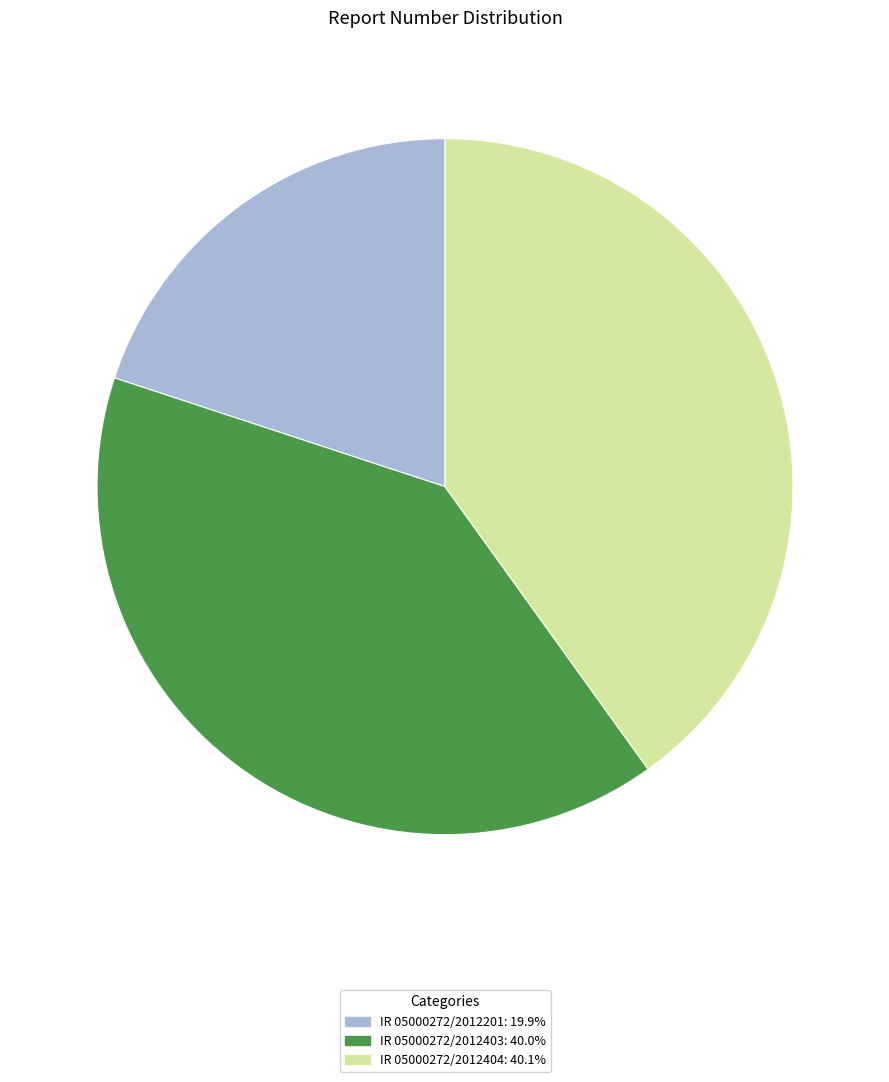

Count the number of slices in the pie.

3